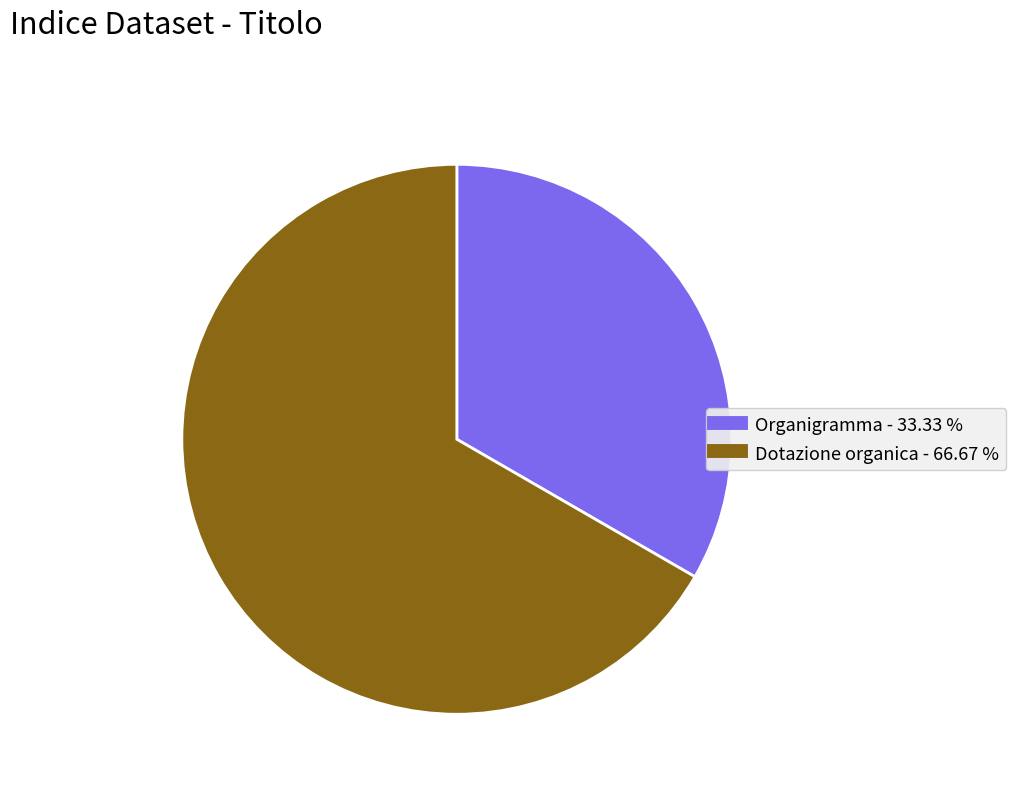

Is it true that Organigramma is 44% of the pie?

False